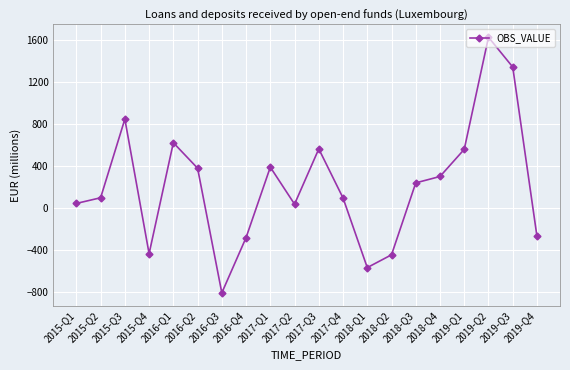

The value at 2016-Q3 is -368. True or false?

False